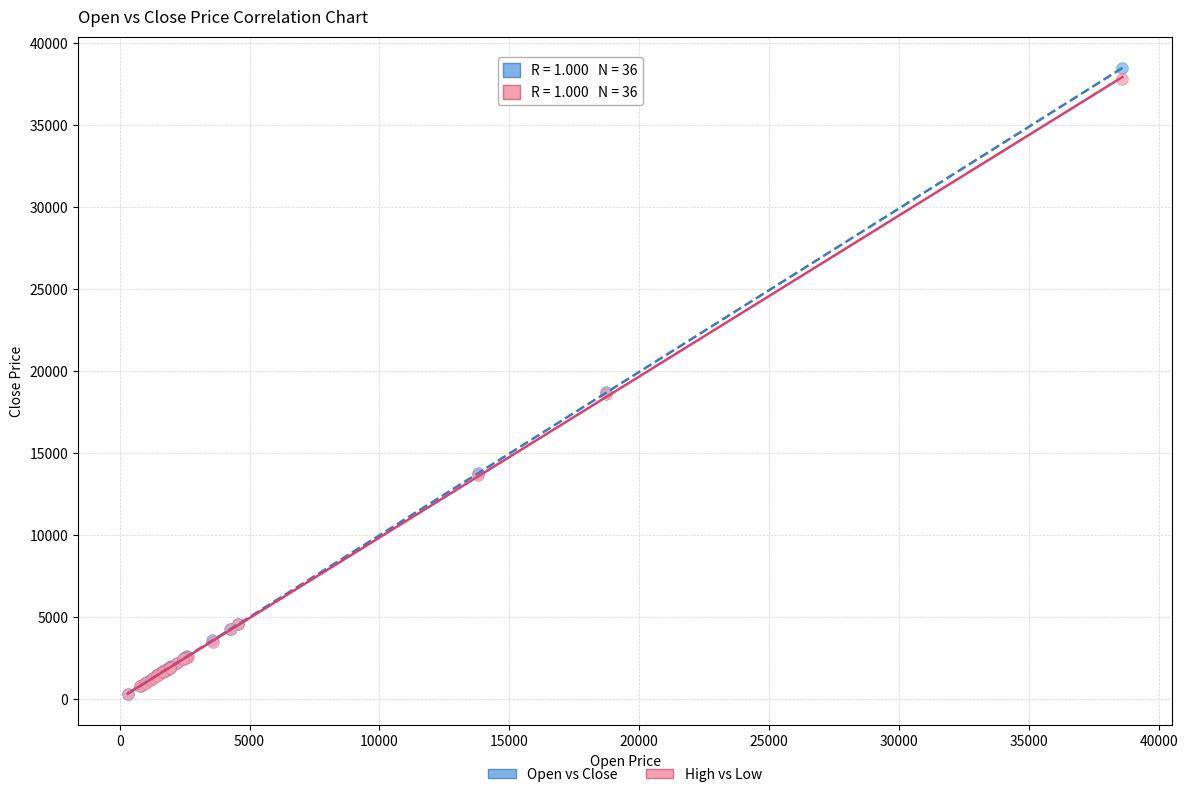

Which series has the widest spread of Y values?

Open vs Close